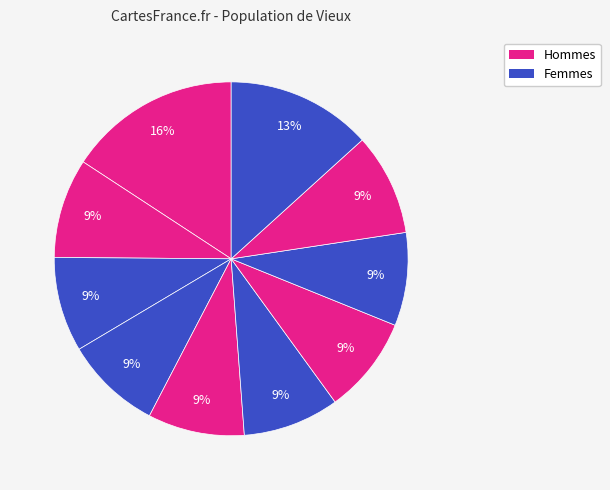

Is there any slice that represents more than half of the pie?

No